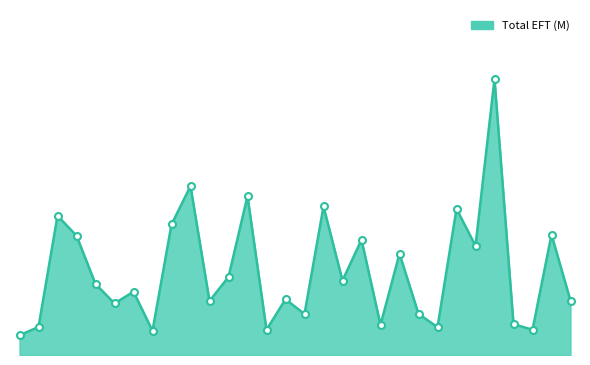

Does the chart have visible grid lines?

No